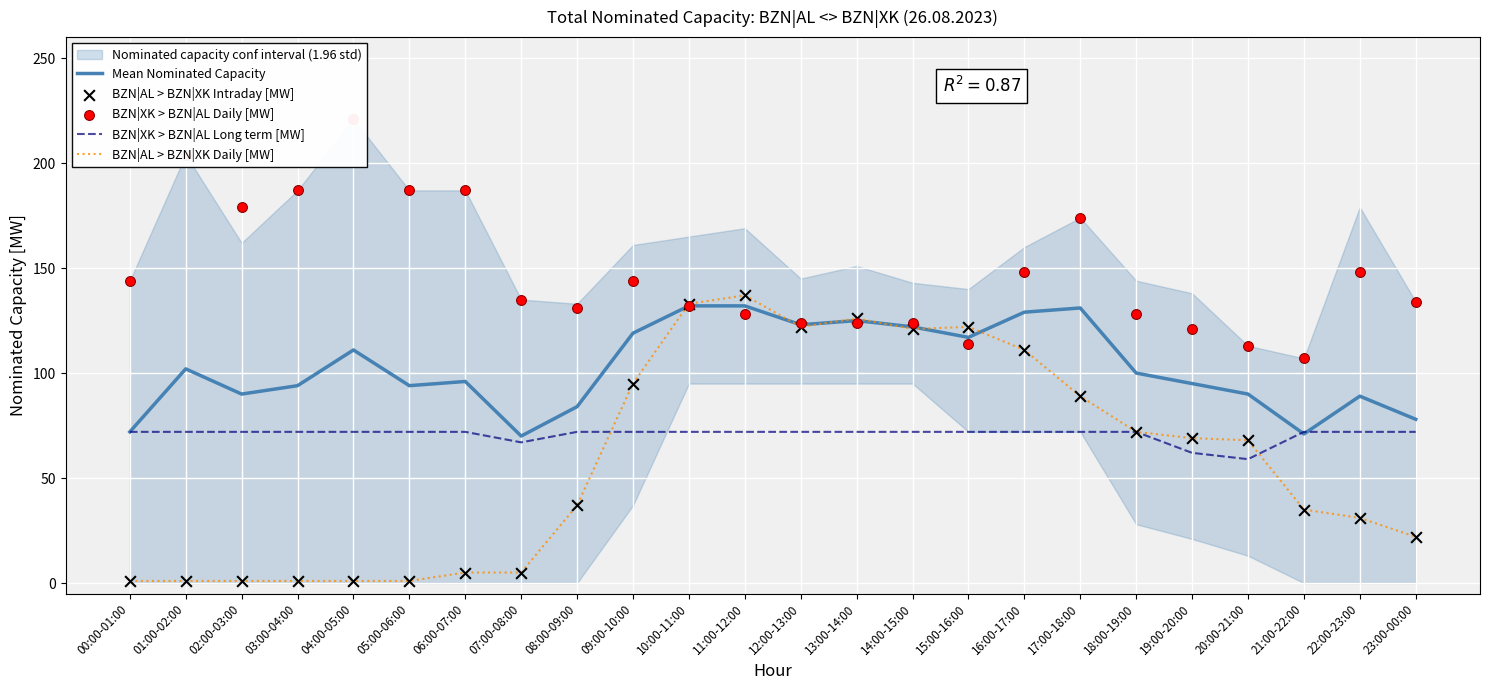

Is the value of Mean Nominated Capacity at 03:00-04:00 greater than the value of BZN|XK > BZN|AL Daily [MW] at 21:00-22:00?

No